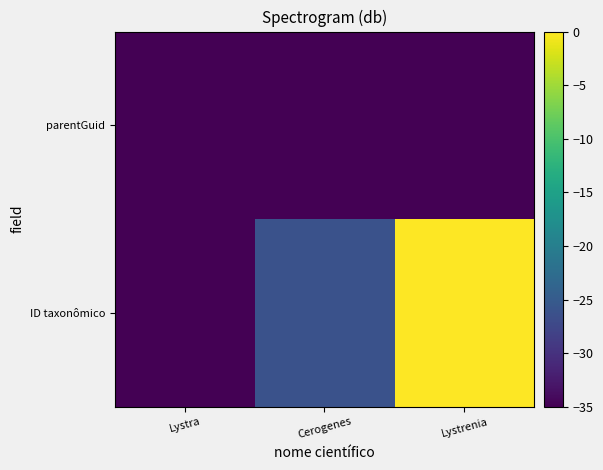

Reading right to left, extract all data points from this chart.

ID taxonômico: Lystrenia=0.0	Cerogenes=-26.2	Lystra=-34.9
parentGuid: Lystrenia=-35.0	Cerogenes=-35.0	Lystra=-35.0